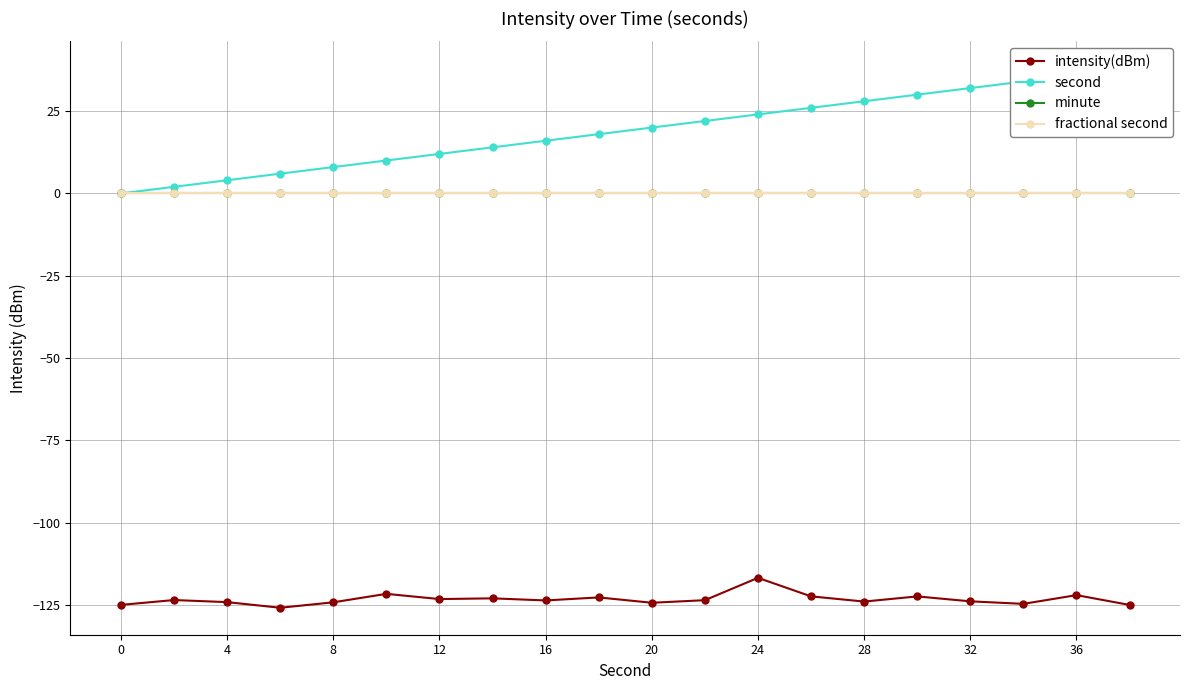

Which series changed the most between 0 and 32?

second